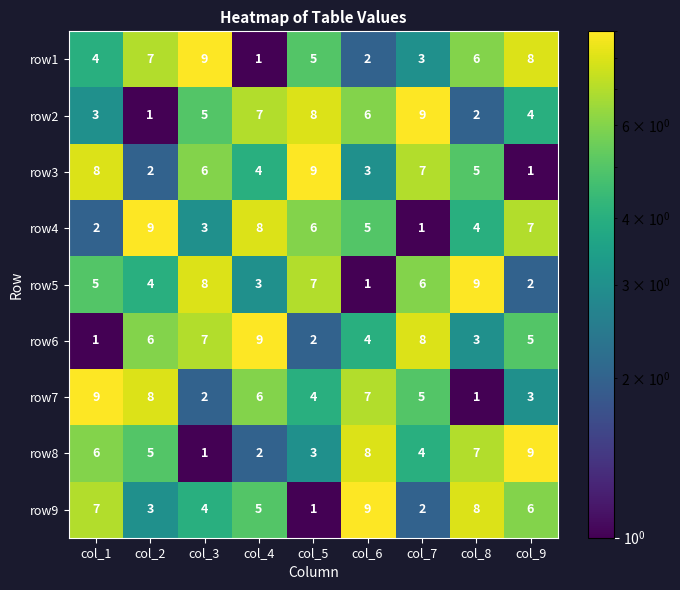

Which series changed the most between col_6 and col_9?

row1